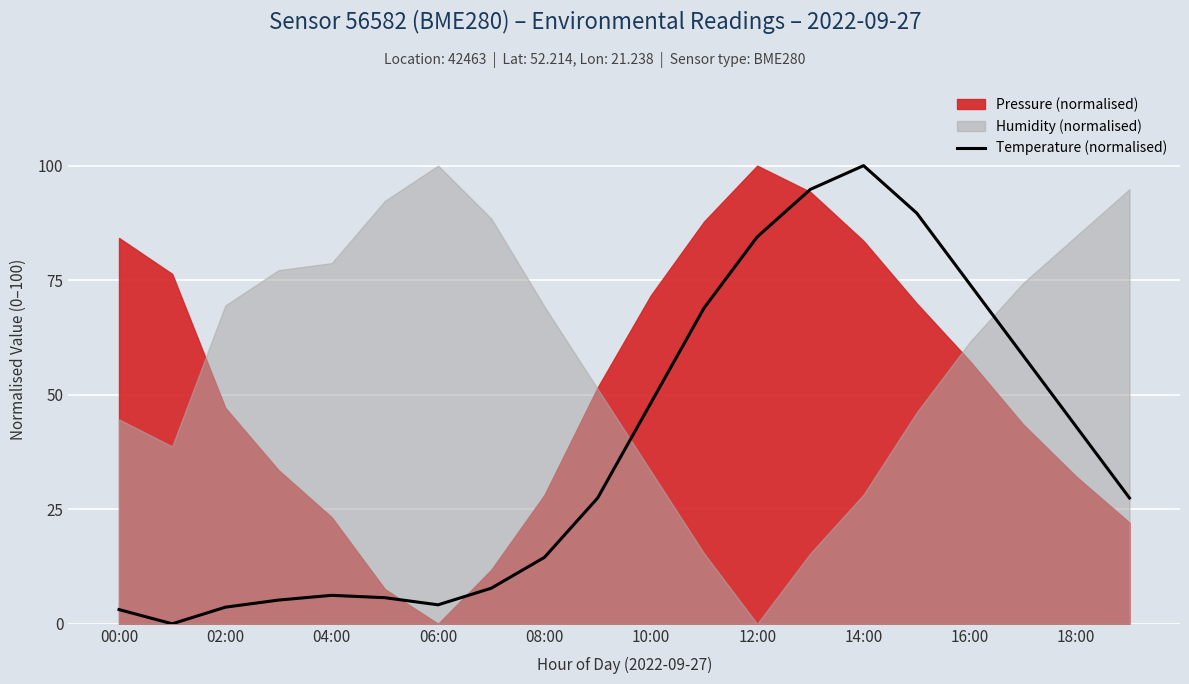

Is it true that Temperature (normalised) equals 171.4 at 14:00?

False